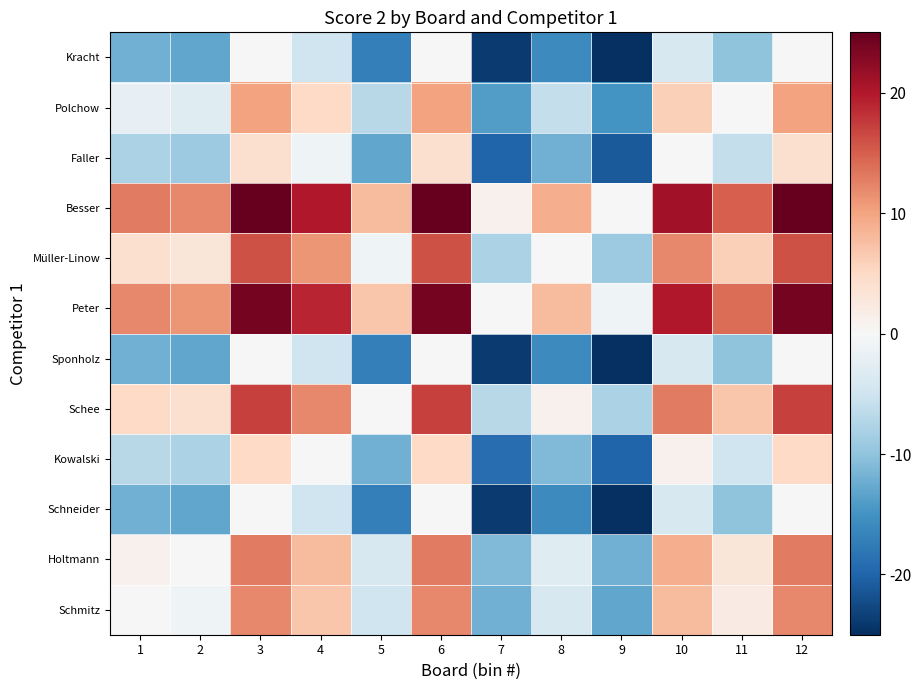

Count the number of categories in the chart.

12